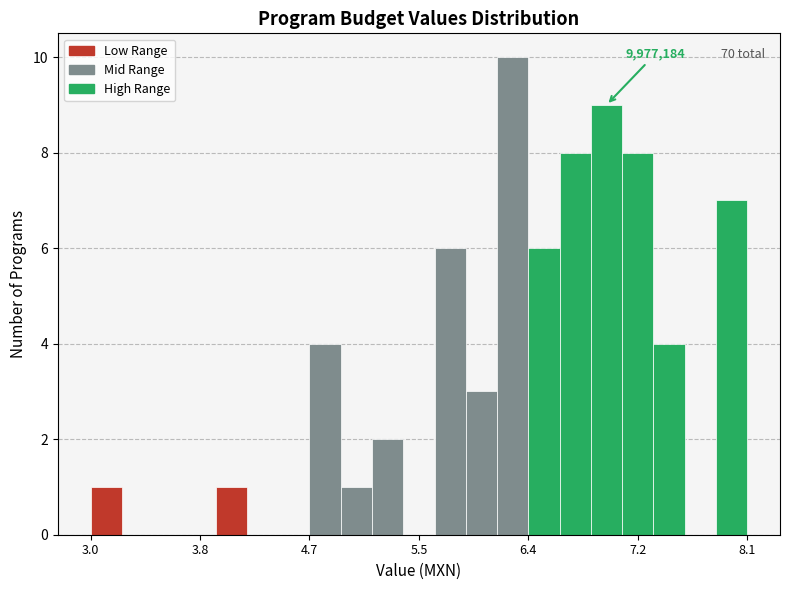

Around what value on the x-axis is the tallest bar? Give the approximate position of its centre, as read against the axis.

6.3